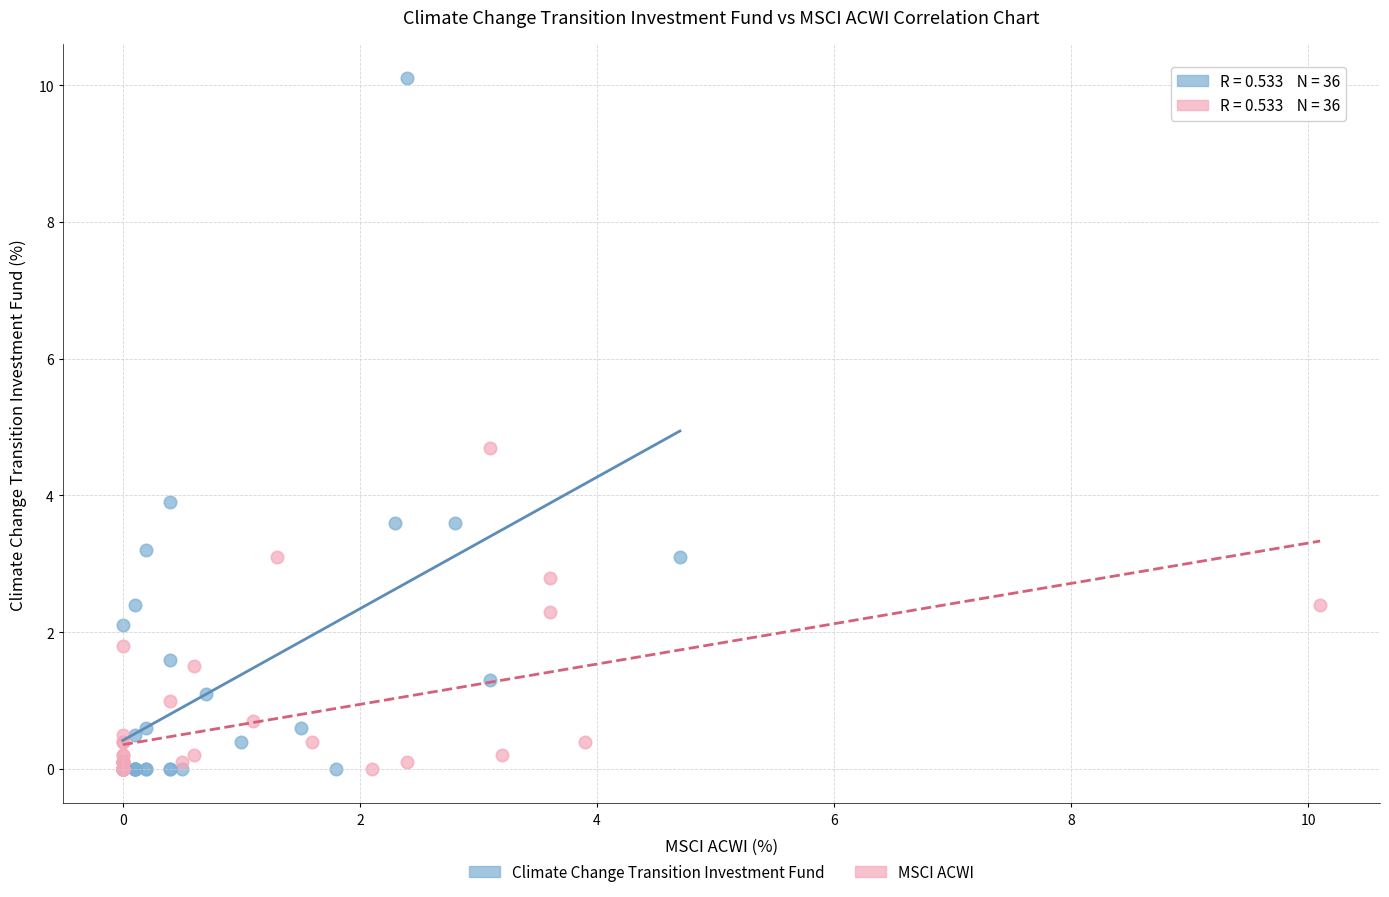

Which series has the largest Y range (max minus min)?

Climate Change Transition Investment Fund